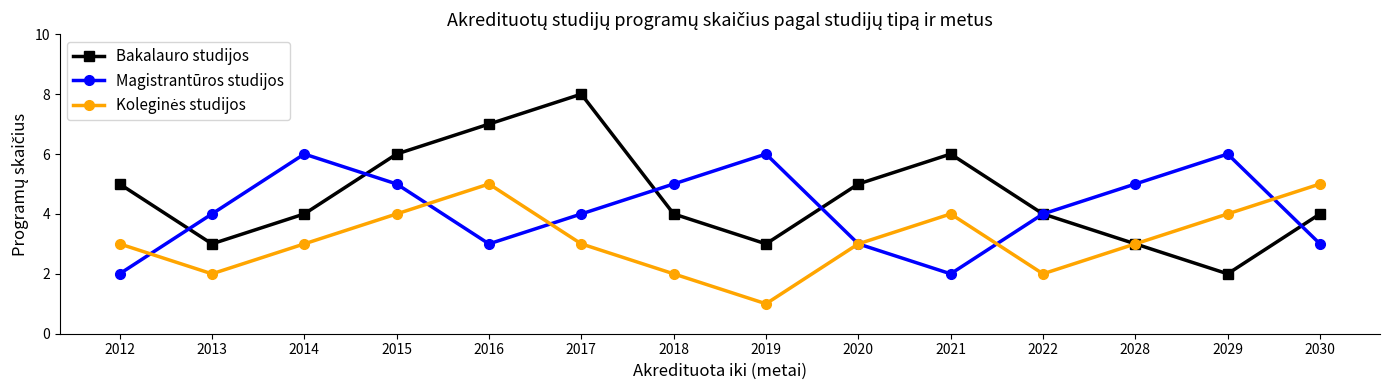

Which series has the largest total across all categories?

Bakalauro studijos